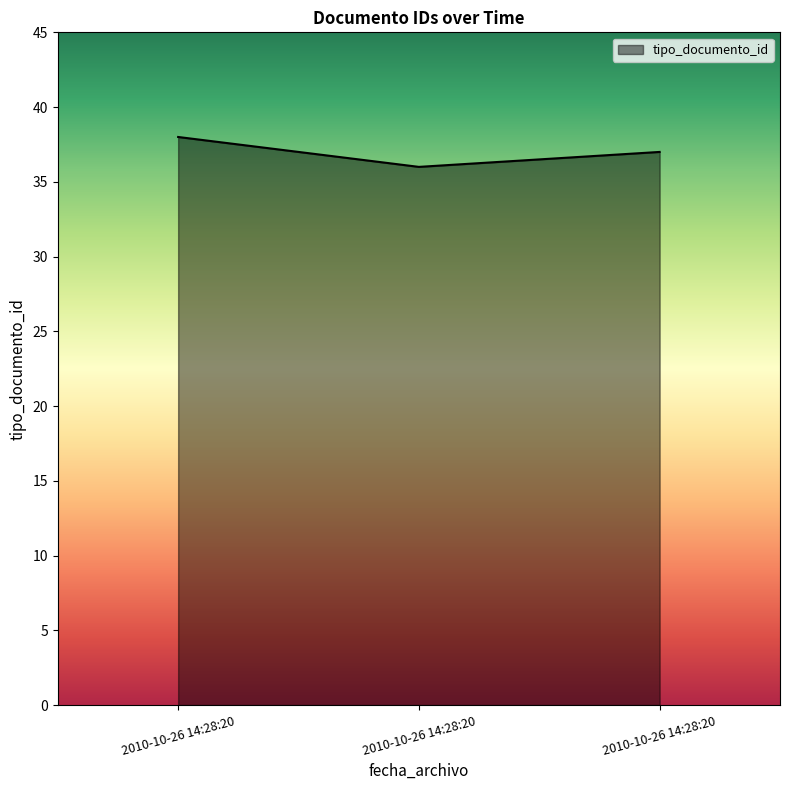

Does the chart display data point markers on the line(s)?

No